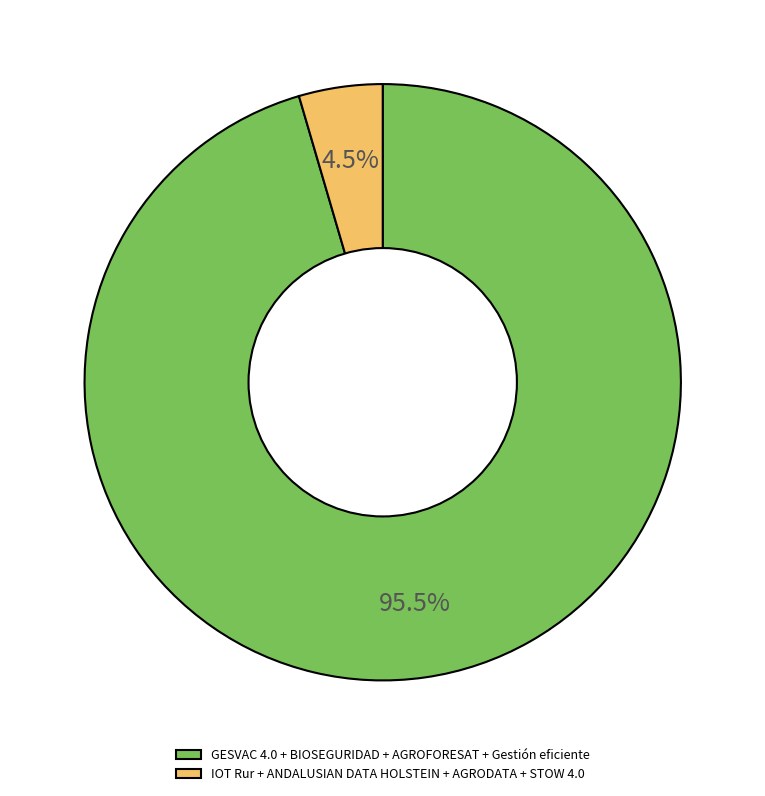

To the nearest percent, what is the difference between the largest and smallest slice percentages?

91%